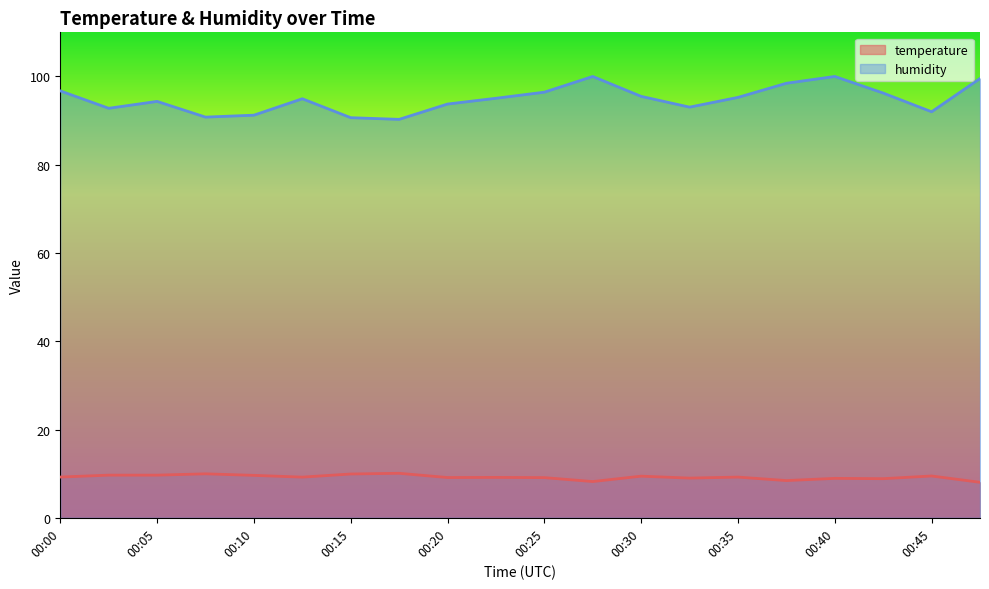

Is it true that temperature equals 9.7 at 00:03?

True